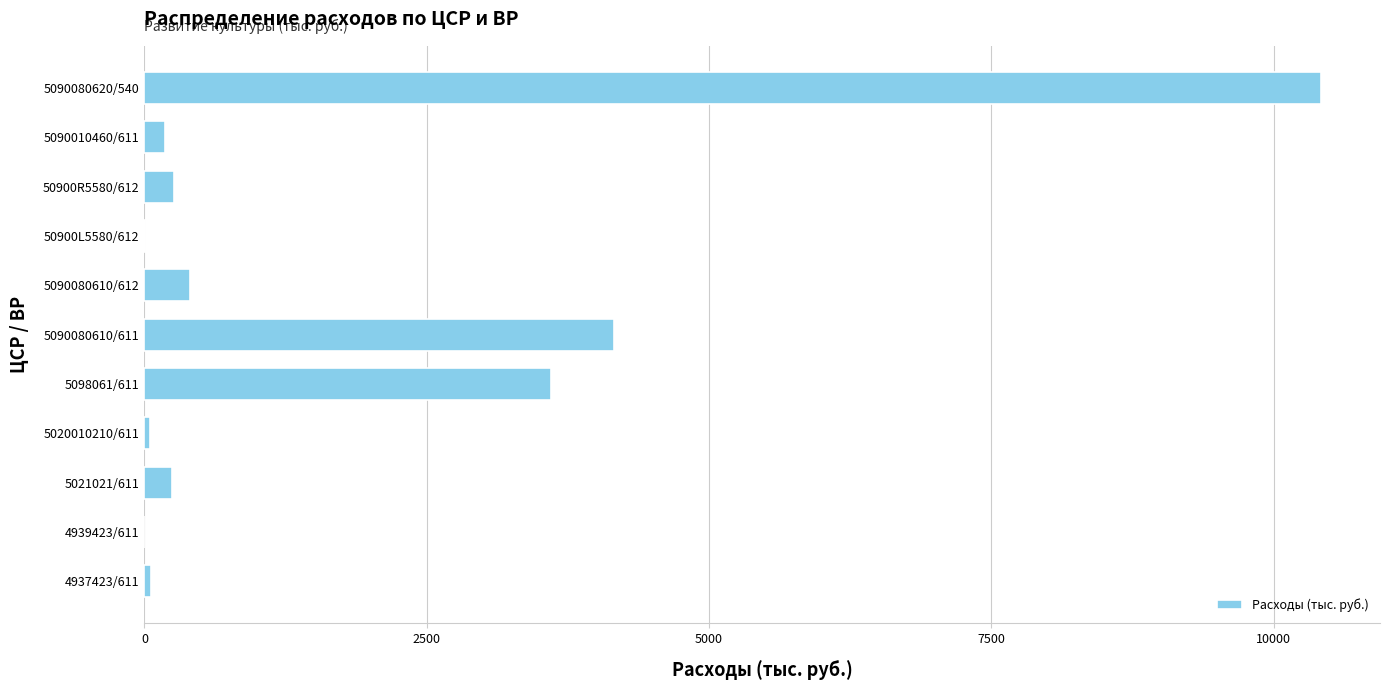

At which label is the value closest to 5210?

5090080610/611